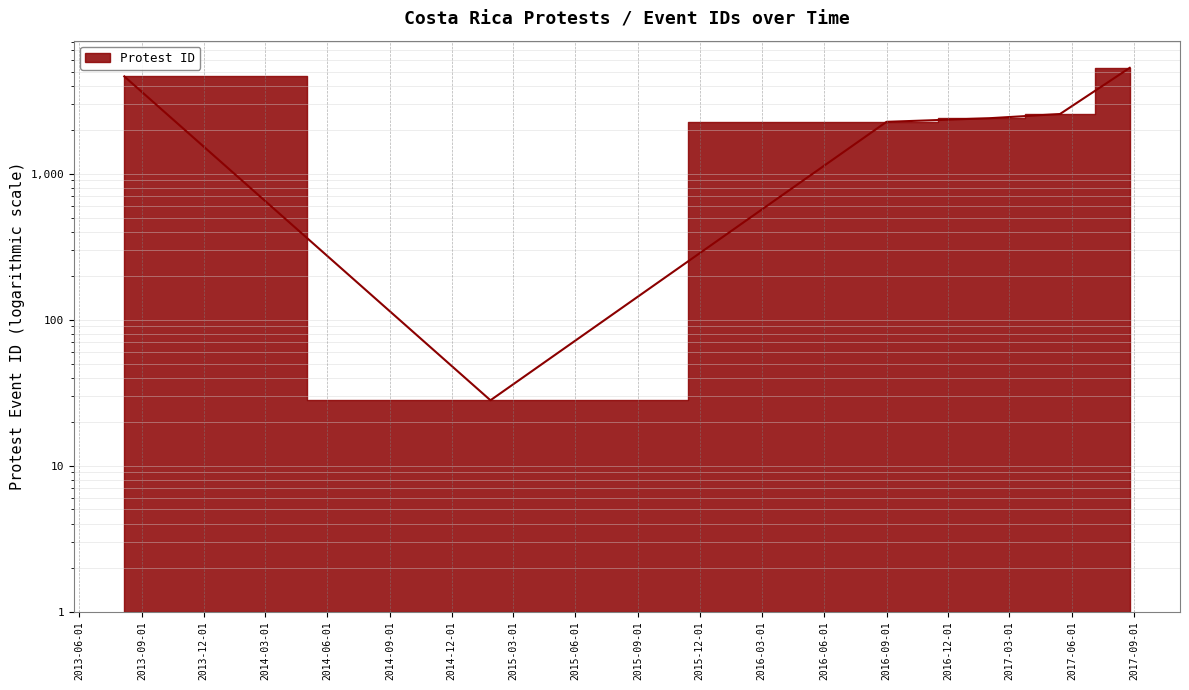

What is the label of the 2nd point from the right?

2017-05-15